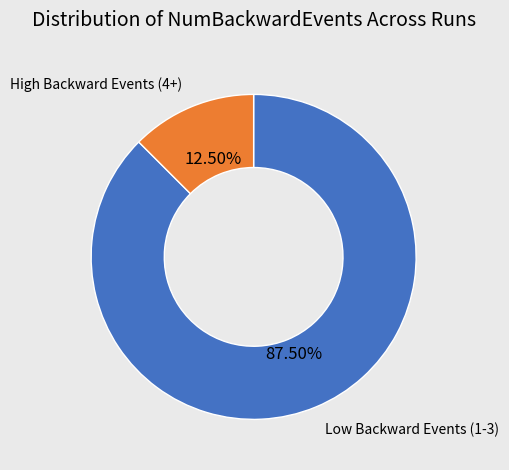

Is there any slice that represents more than half of the pie?

Yes